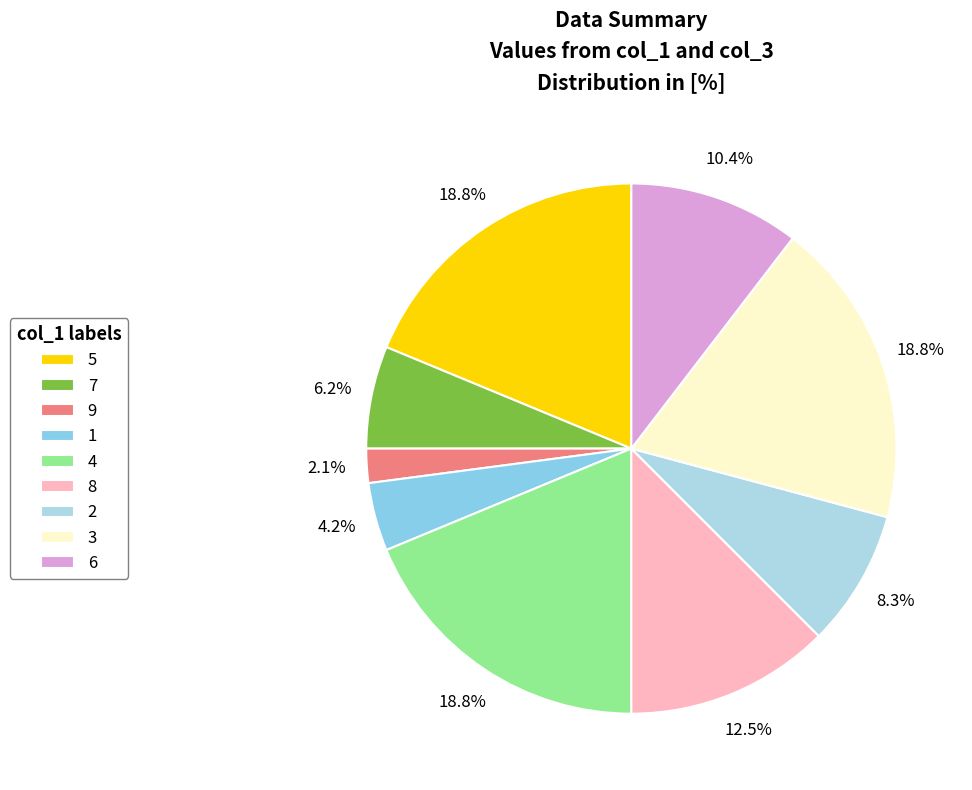

How many segments does this pie chart have?

9